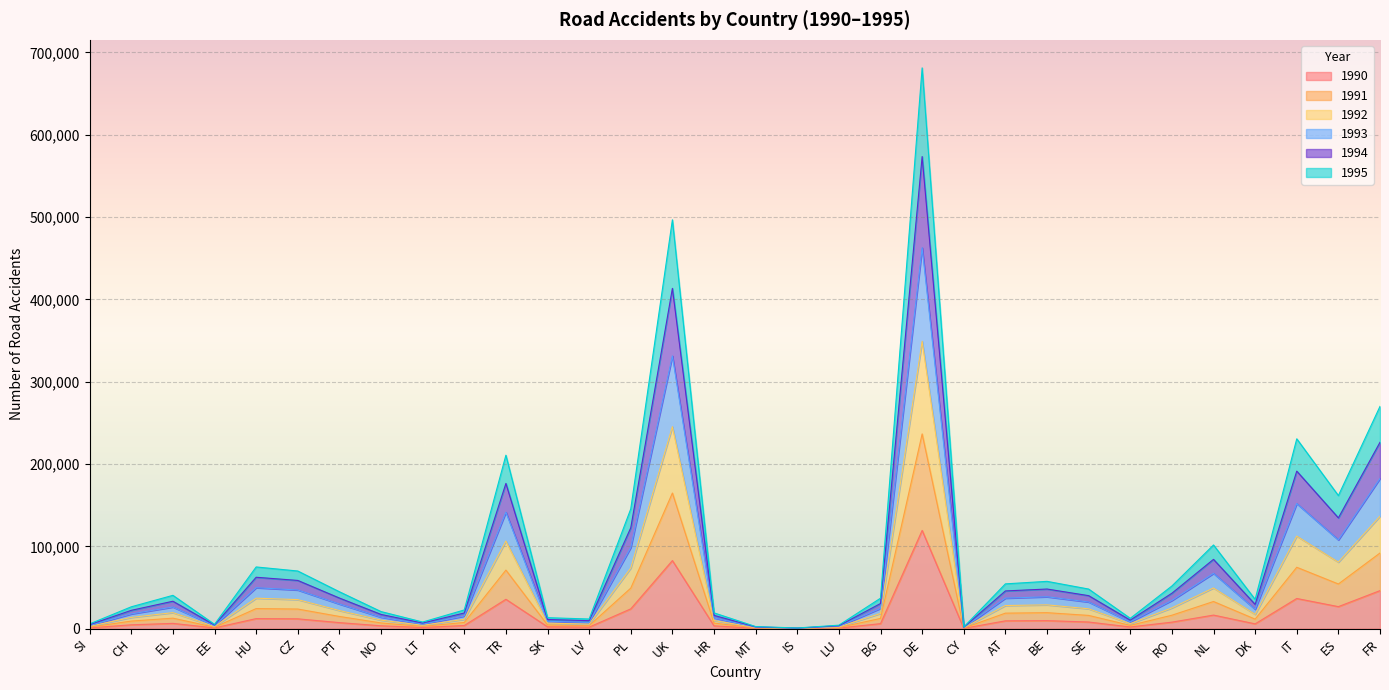

Which category has the highest value across all series?

DE